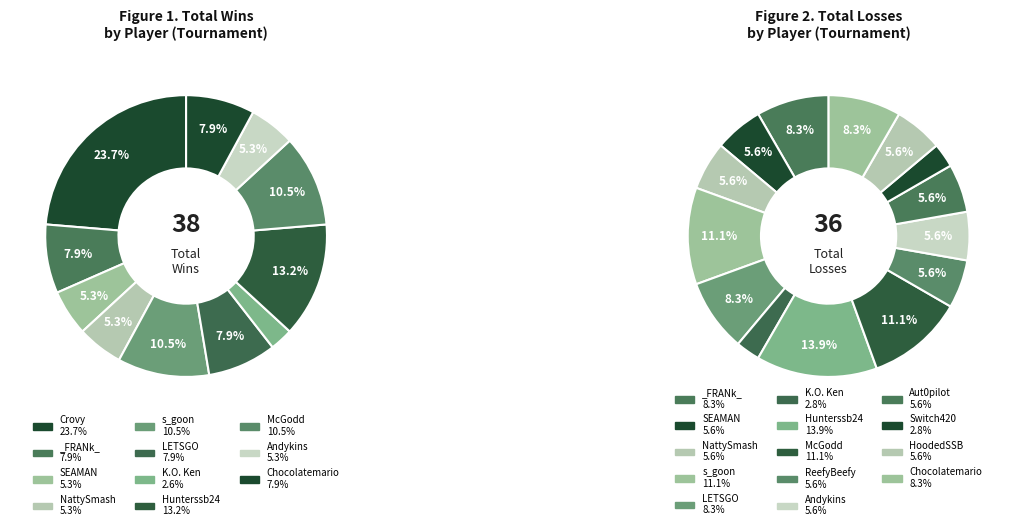

How many slices are in this pie chart?

15